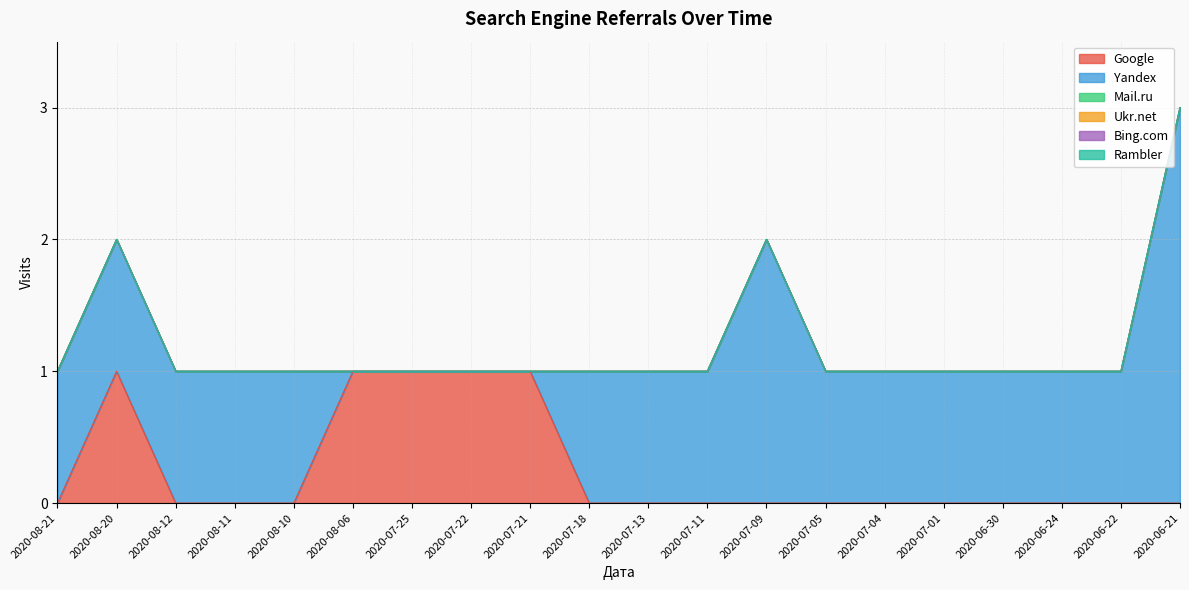

Which series has the largest range (max minus min)?

Yandex